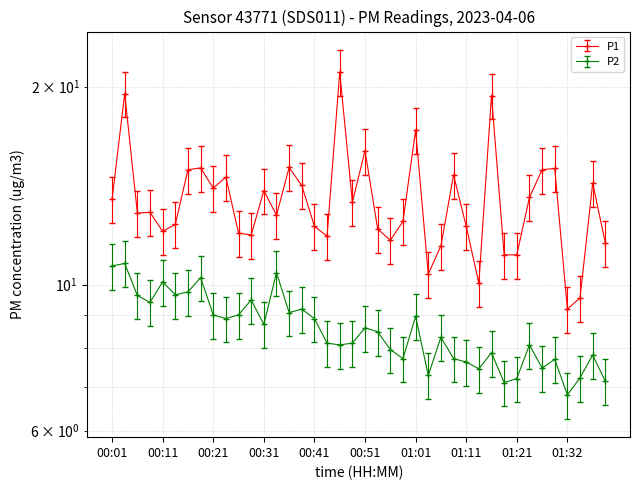

At which label does P2 reach its peak?

00:04